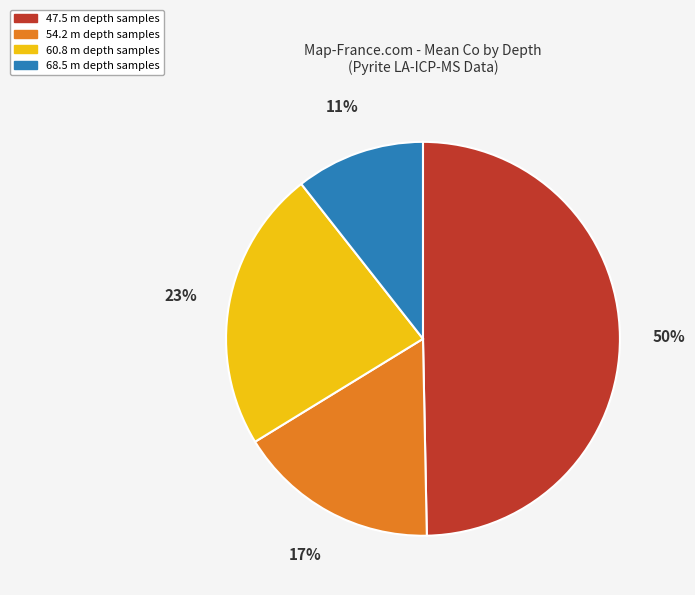

True or false: 68.5 m depth samples accounts for 3% of the total.

False